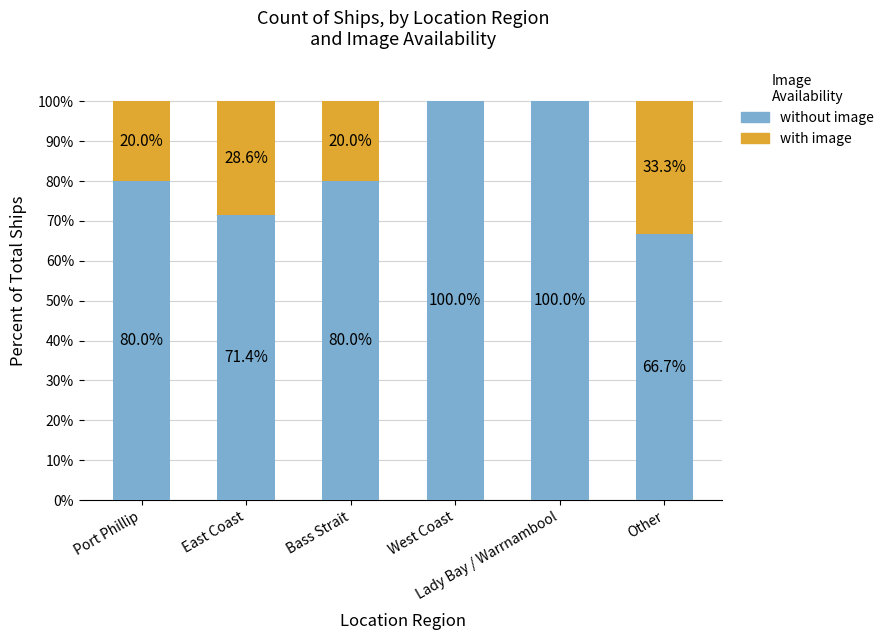

How many data points does each series have?

6